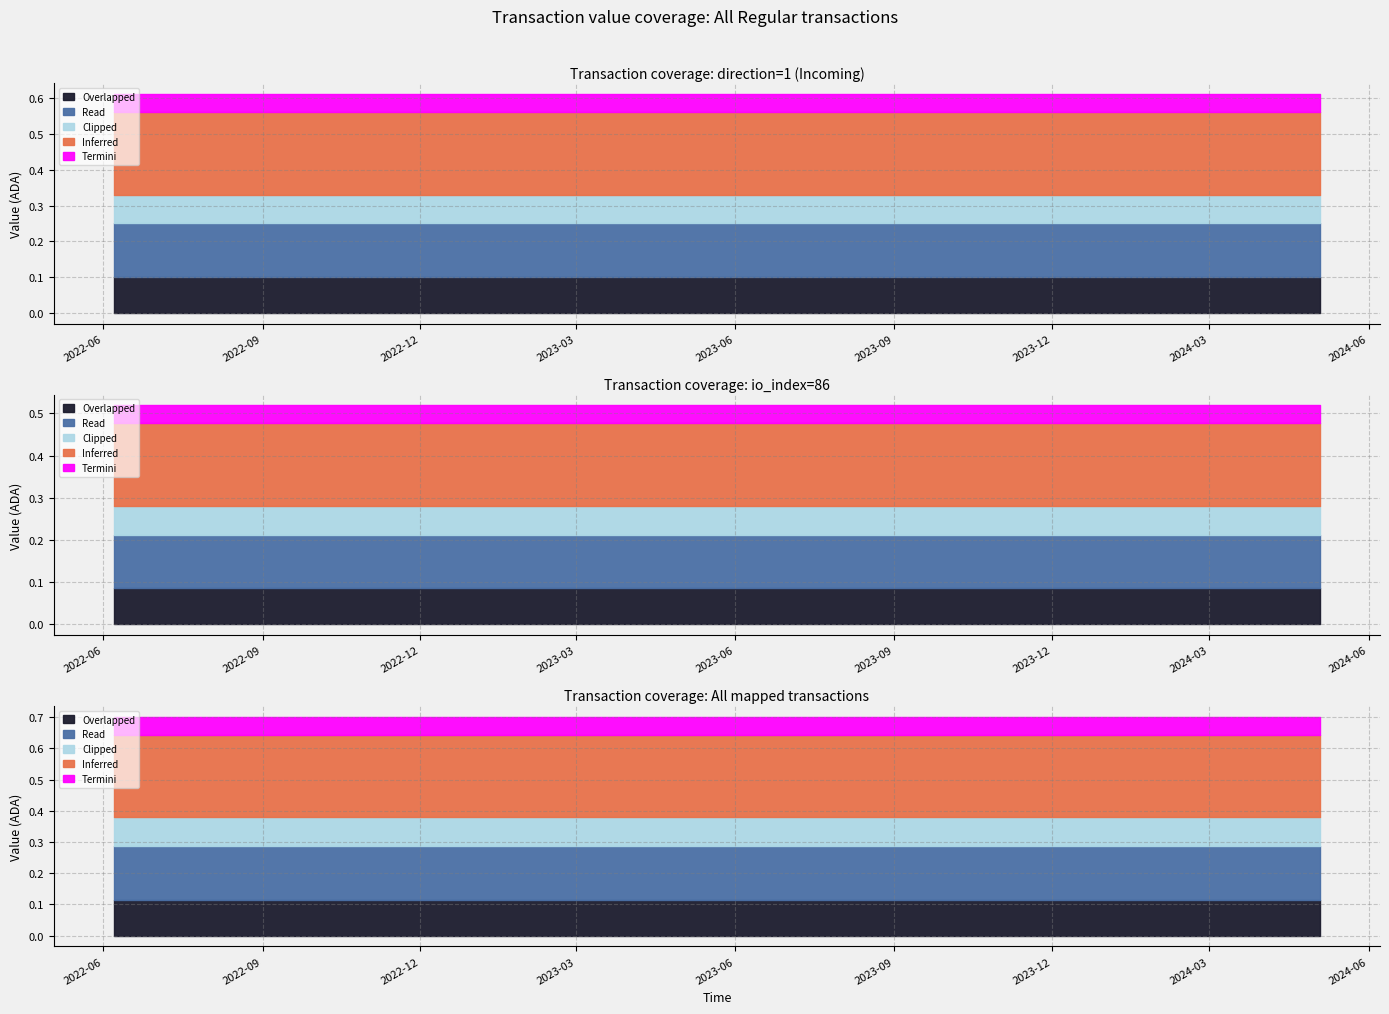

Reading left to right, transcribe all the data shown in this chart.

Inferred: 0.2	0.2	0.2	0.2	0.2	0.2	0.2	0.2	0.2	0.2	0.2	0.2	0.2	0.2	0.2	0.2	0.2	0.2	0.2	0.2	0.2	0.2	0.2	0.2
Overlapped: 0.1	0.1	0.1	0.1	0.1	0.1	0.1	0.1	0.1	0.1	0.1	0.1	0.1	0.1	0.1	0.1	0.1	0.1	0.1	0.1	0.1	0.1	0.1	0.1
Read: 0.1	0.1	0.1	0.1	0.1	0.1	0.1	0.1	0.1	0.1	0.1	0.1	0.1	0.1	0.1	0.1	0.1	0.1	0.1	0.1	0.1	0.1	0.1	0.1
Termini: 0.1	0.1	0.1	0.1	0.1	0.1	0.1	0.1	0.1	0.1	0.1	0.1	0.1	0.1	0.1	0.1	0.1	0.1	0.1	0.1	0.1	0.1	0.1	0.1
Clipped: 0.1	0.1	0.1	0.1	0.1	0.1	0.1	0.1	0.1	0.1	0.1	0.1	0.1	0.1	0.1	0.1	0.1	0.1	0.1	0.1	0.1	0.1	0.1	0.1